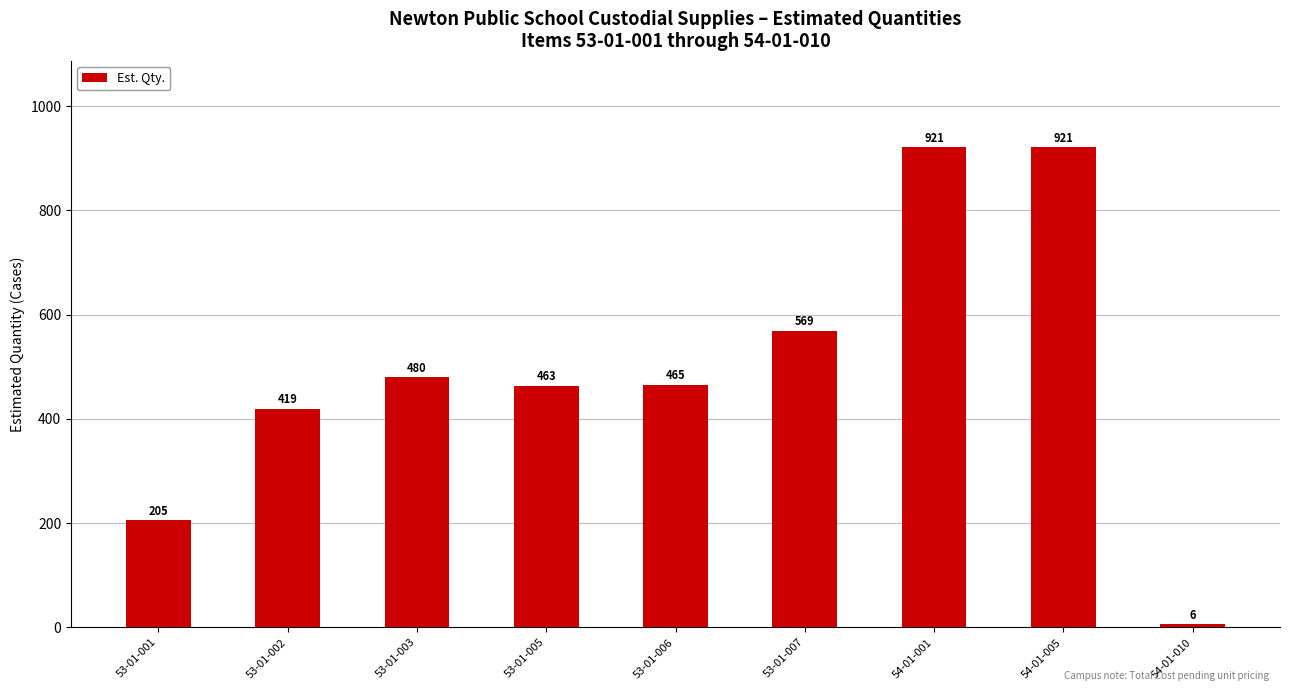

What is the difference between the maximum and second lowest values?

716